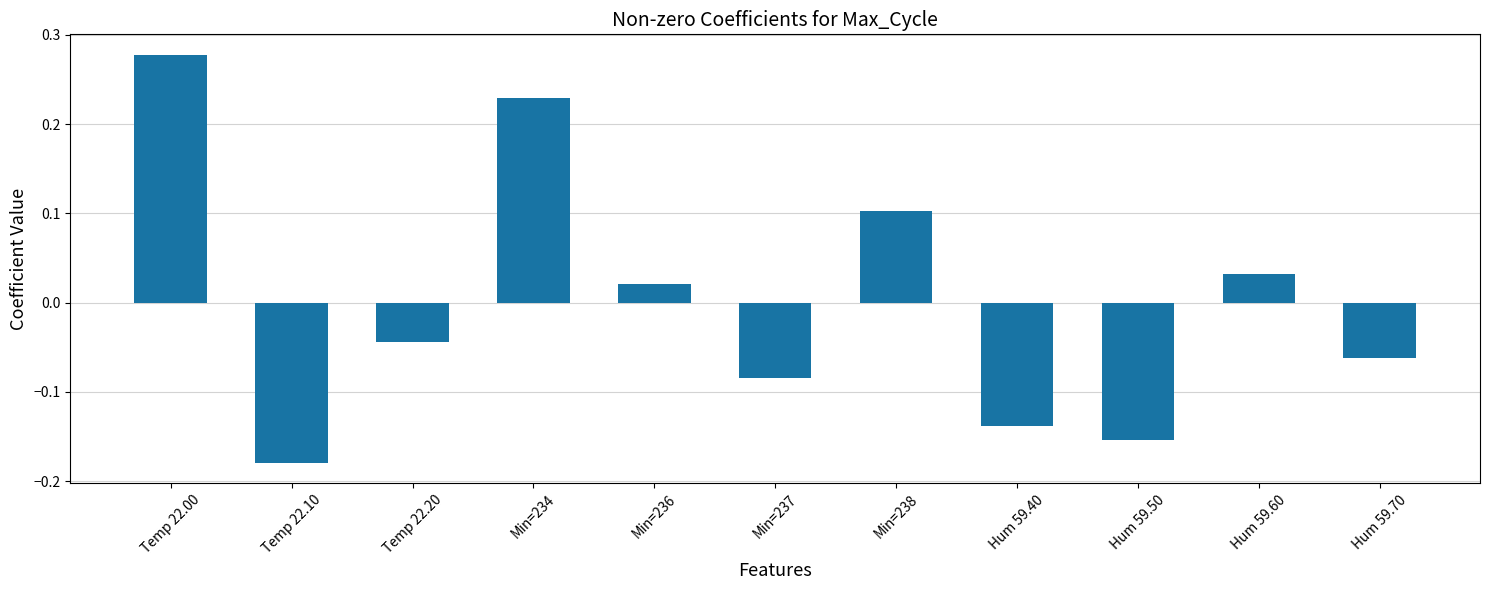

Are the bars grouped side by side (vs. stacked)?

No